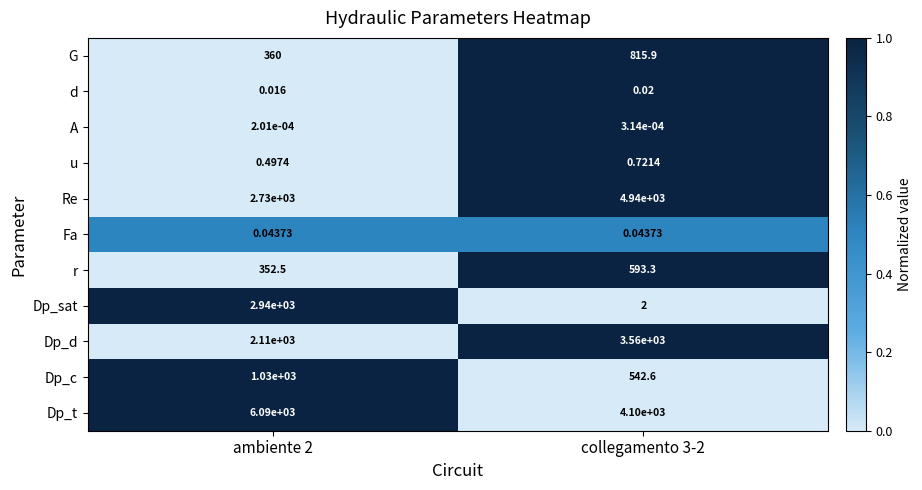

At collegamento 3-2, list the series in order from smallest to largest.

A, d, Fa, u, Dp_sat, Dp_c, r, G, Dp_d, Dp_t, Re